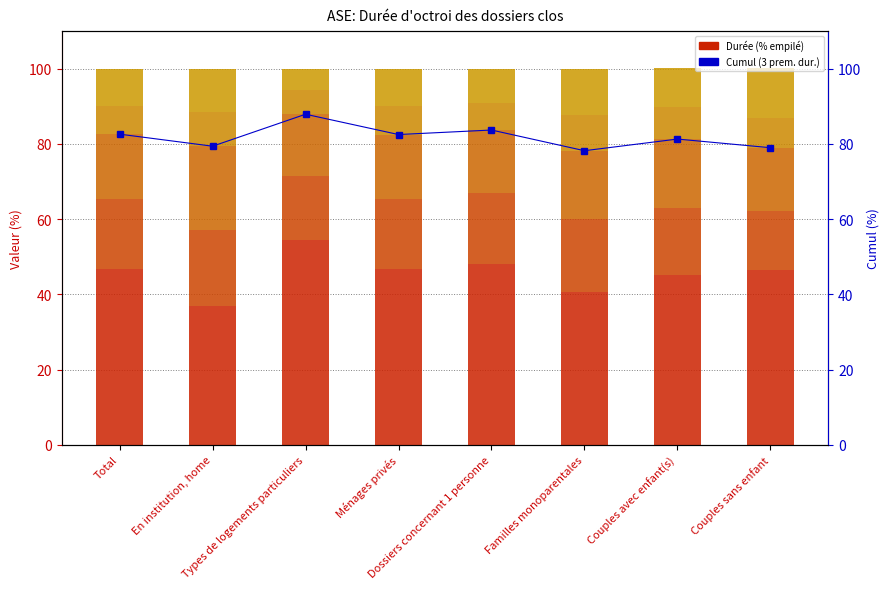

The Cumul (3 premières durées) series shows 111.2 at Total. True or false?

False